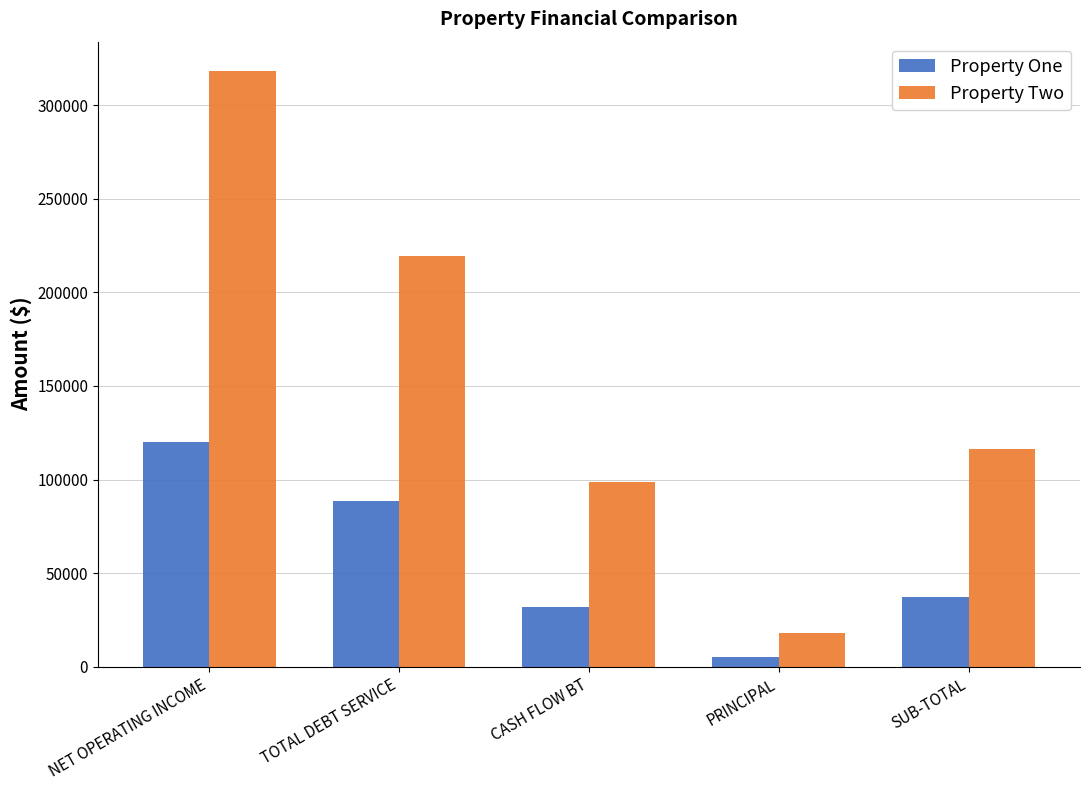

Reading right to left, what are all the values shown in this chart?

Property One: SUB-TOTAL=37030.9	PRINCIPAL=5395.6	CASH FLOW BT=31635.3	TOTAL DEBT SERVICE=88289.7	NET OPERATING INCOME=119925.0
Property Two: SUB-TOTAL=116423.2	PRINCIPAL=18000.6	CASH FLOW BT=98422.6	TOTAL DEBT SERVICE=219707.4	NET OPERATING INCOME=318130.0